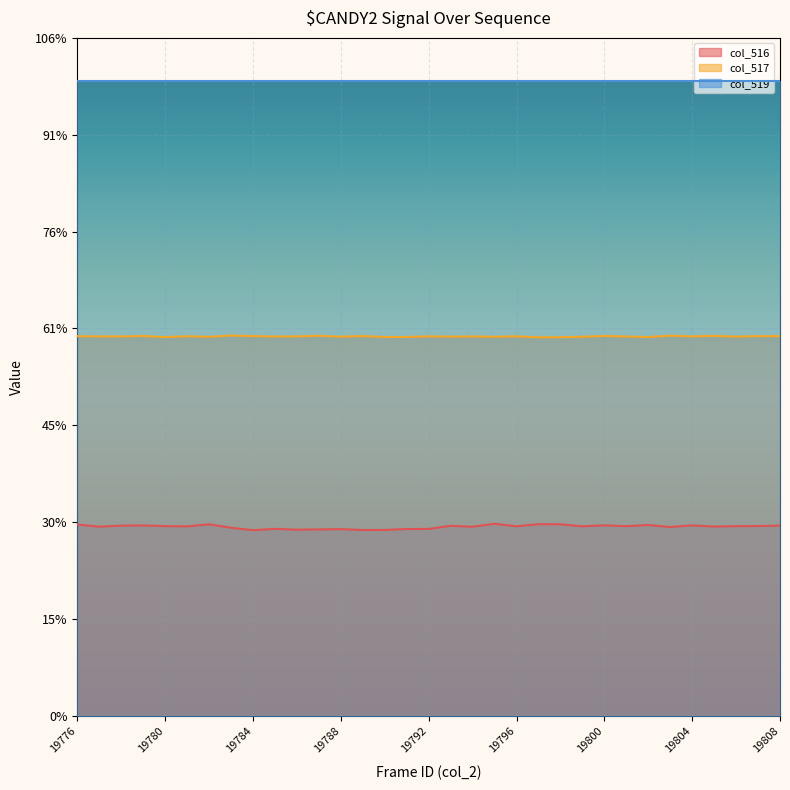

Which label corresponds to the smallest value in the chart?

19784